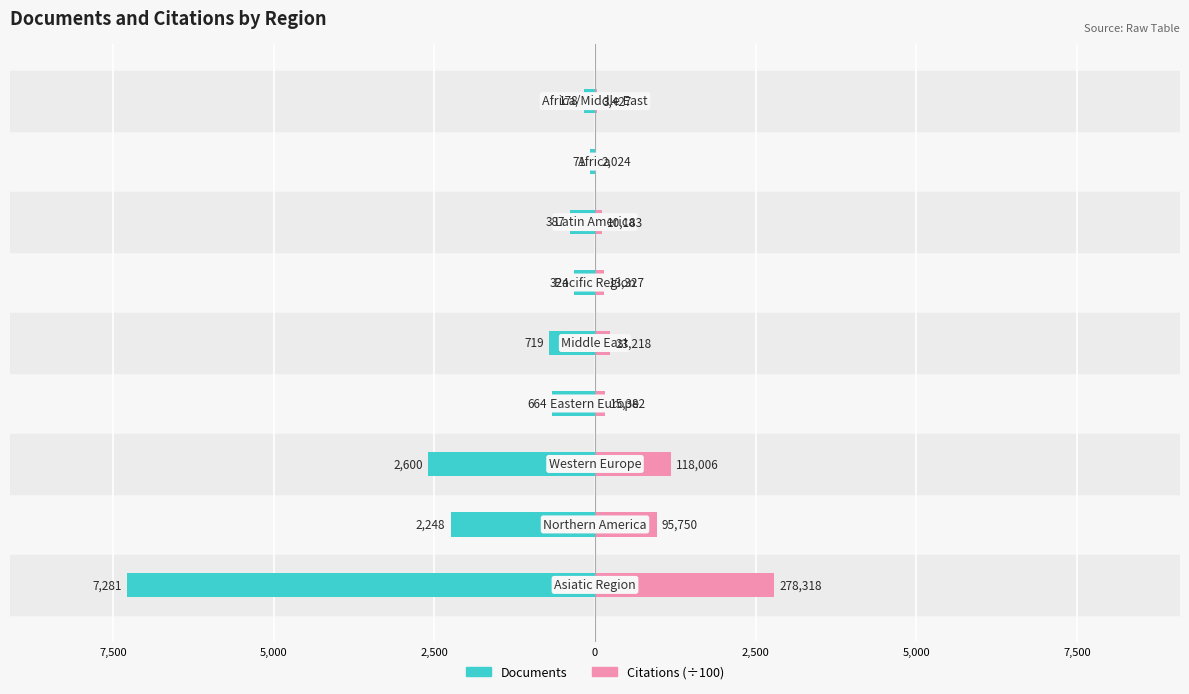

Reading left to right, what are all the values shown in this chart?

Documents: -7281.0	-2248.0	-2600.0	-664.0	-719.0	-324.0	-387.0	-71.0	-178.0
Citations (÷100): 2783.2	957.5	1180.1	153.8	232.2	133.3	101.8	20.2	34.3